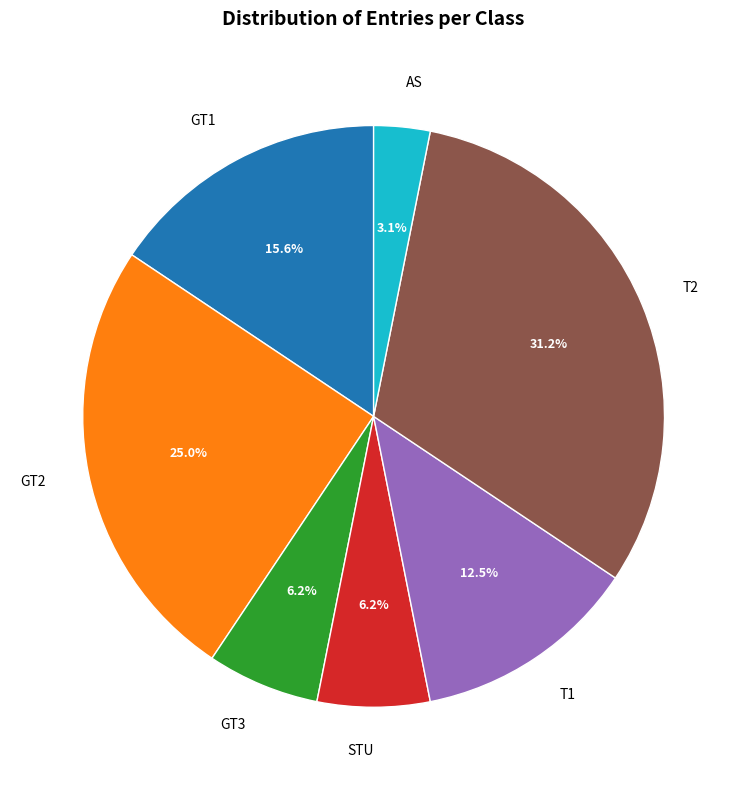

Does any single category account for the majority?

No